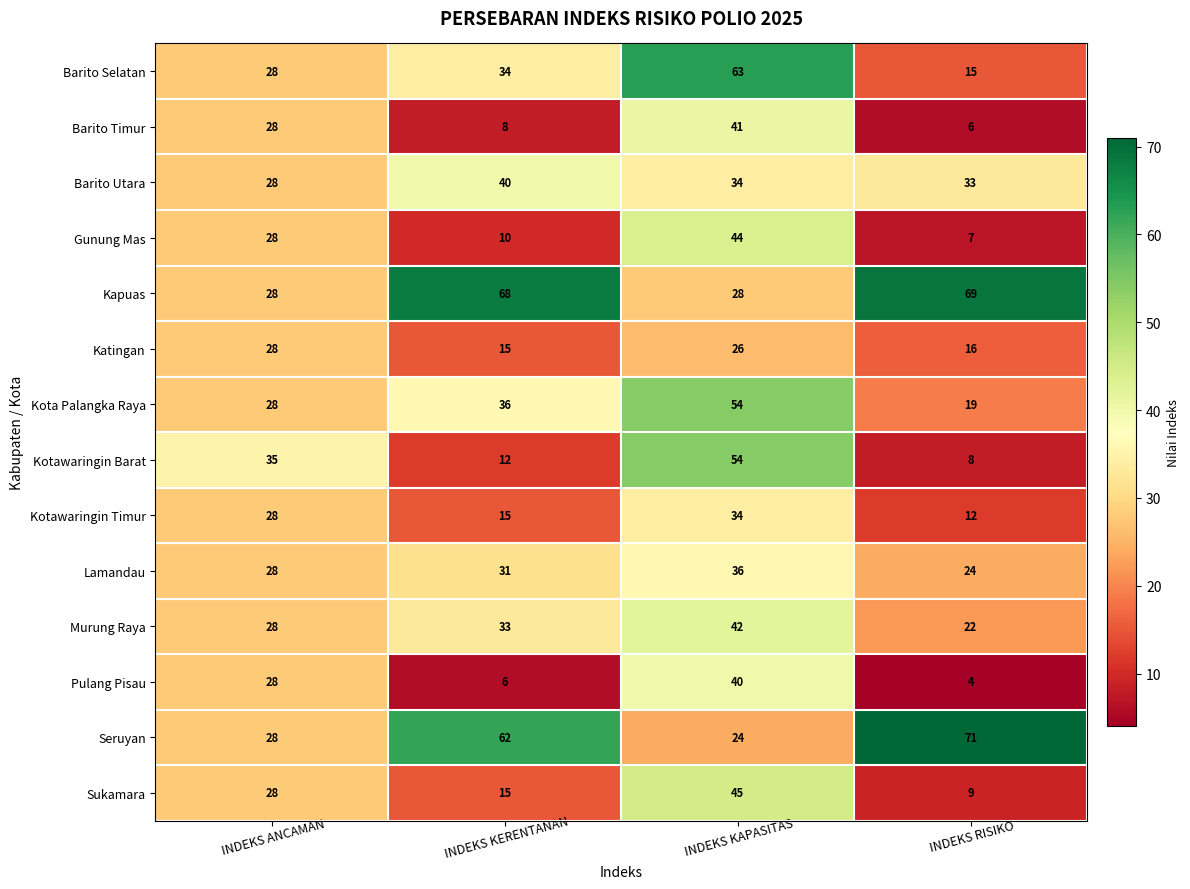

What is the difference between the maximum and minimum values in the Pulang Pisau series?

36